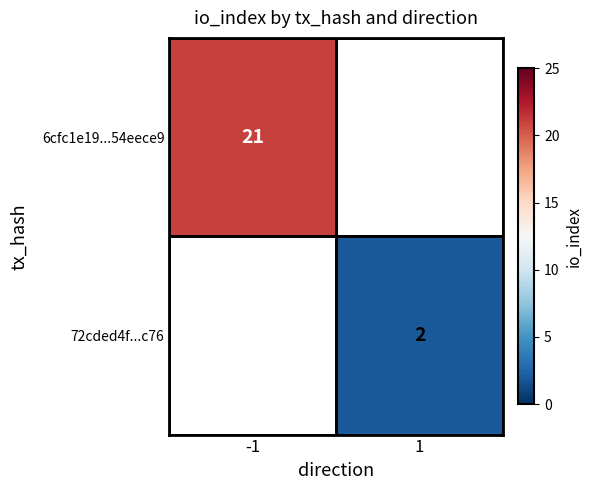

The value of 6cfc1e19...54eece9 at -1 is 10. True or false?

False